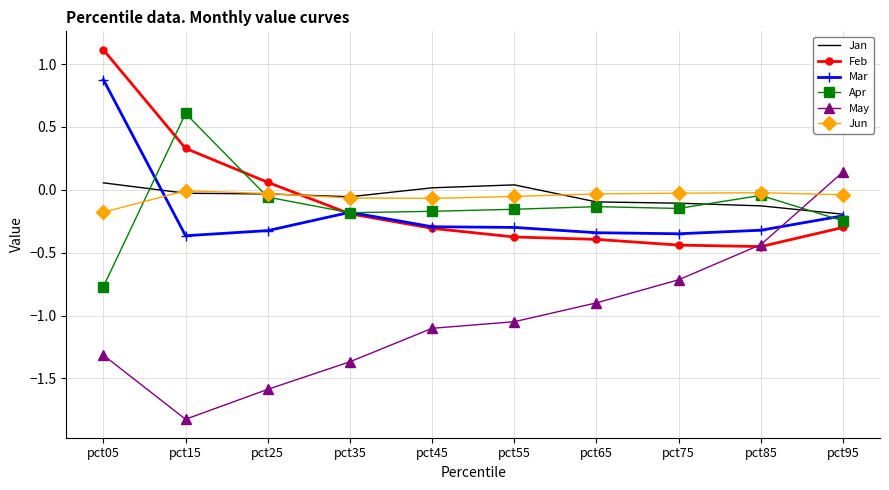

True or false: Mar has a value of -0.6 at pct85.

False